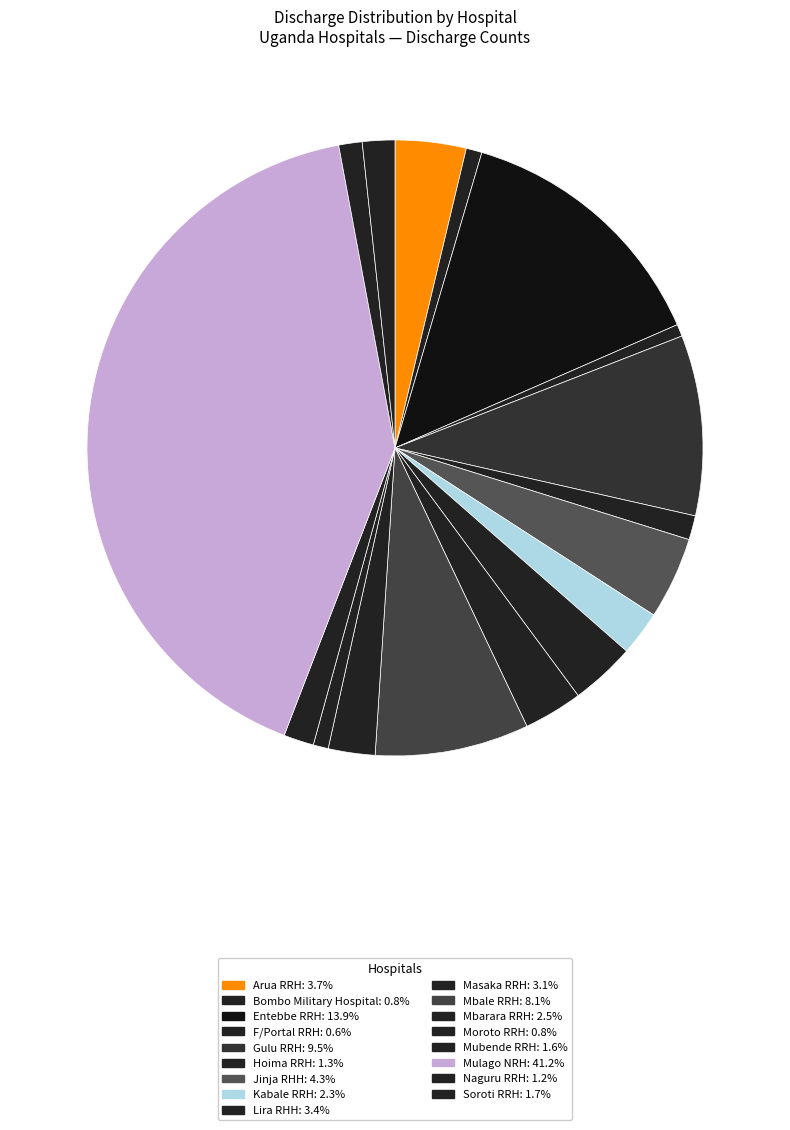

Count the number of slices in the pie.

17